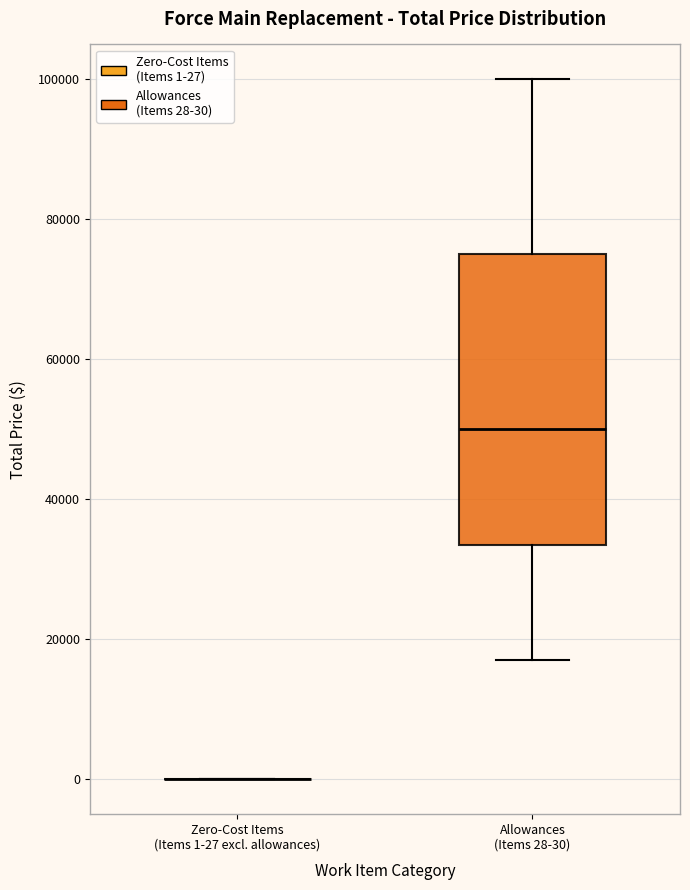

Which box is the tallest, from its lower edge to its upper edge?

Allowances (Items 28-30)